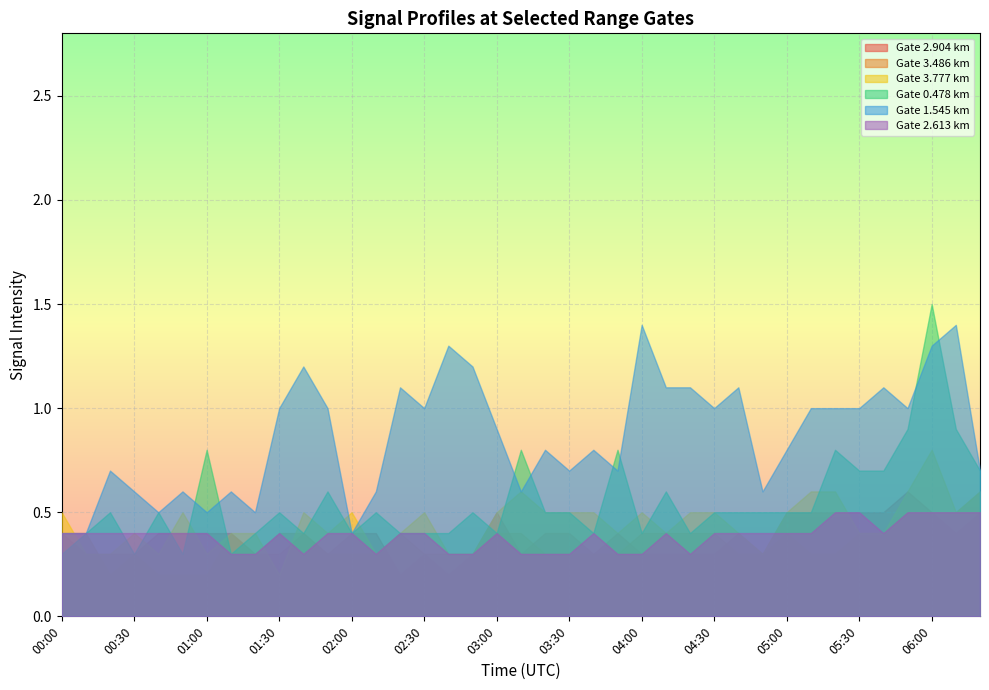

What is the difference between the maximum and minimum values in the 3.777 series?

0.6